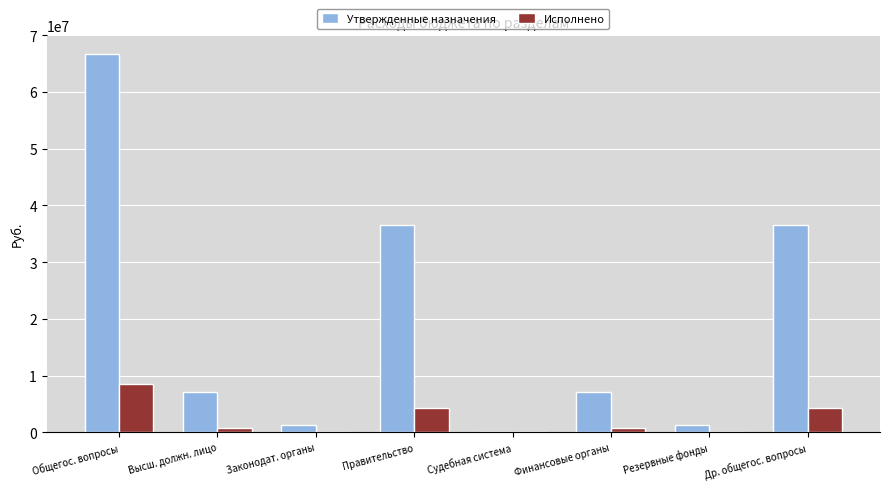

How many groups of bars are there?

8